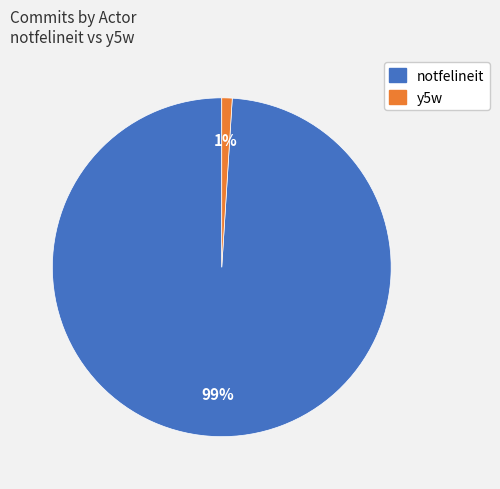

Which has a higher value, y5w or notfelineit?

notfelineit